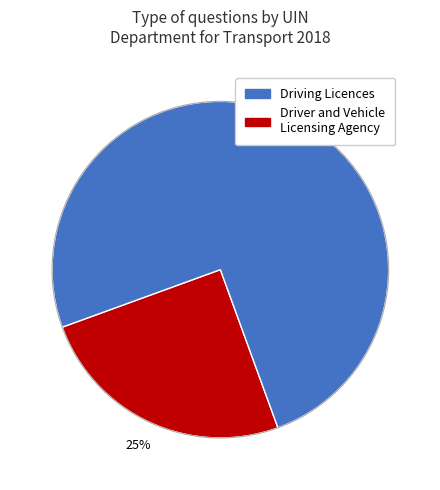

Is there a majority slice in this chart?

Yes